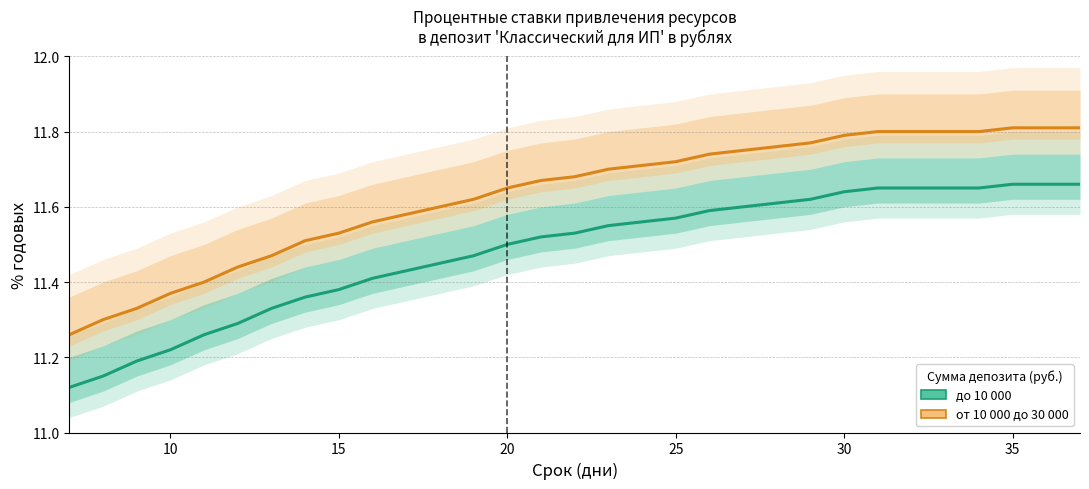

Is this an area chart (filled region under the line)?

No